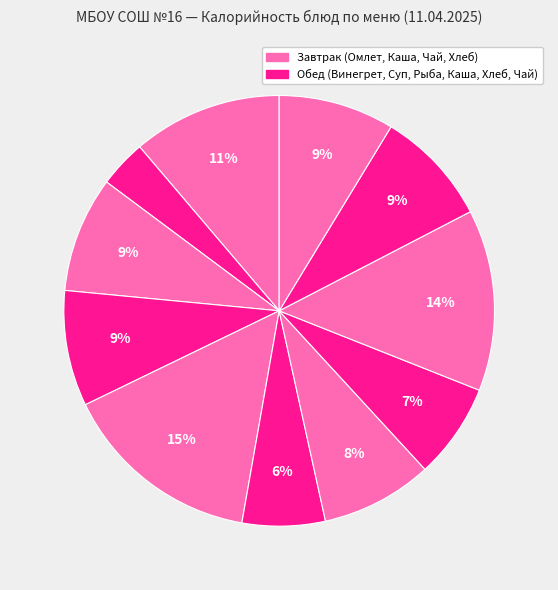

Is there any slice that represents more than half of the pie?

No